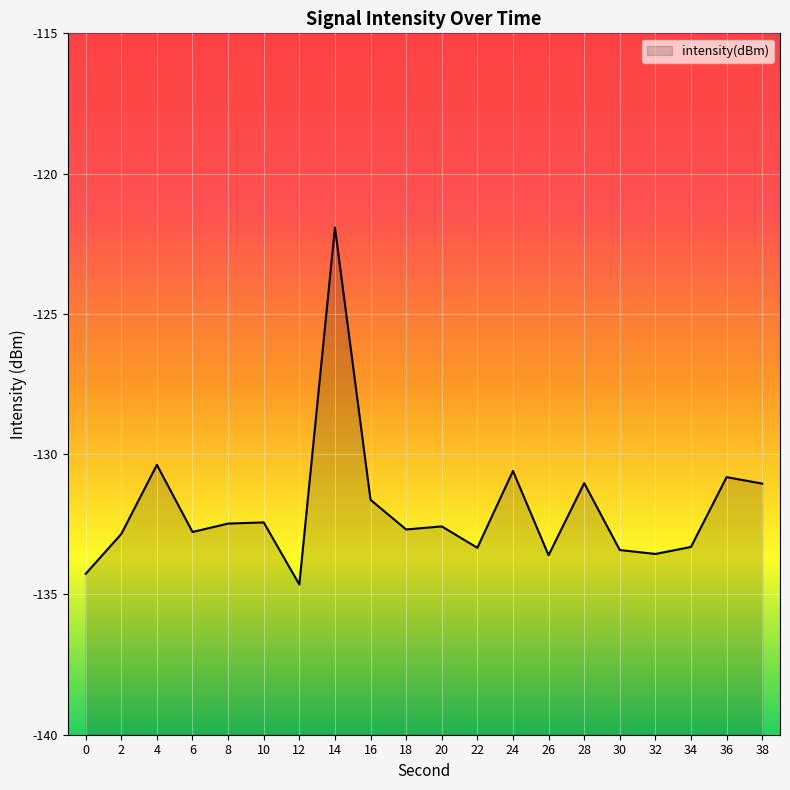

The value at 2 is -207.7. True or false?

False